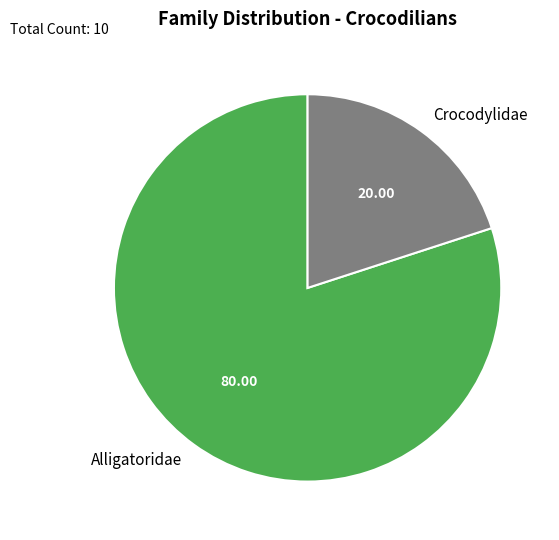

Rank the categories by value from highest to lowest.

Alligatoridae, Crocodylidae